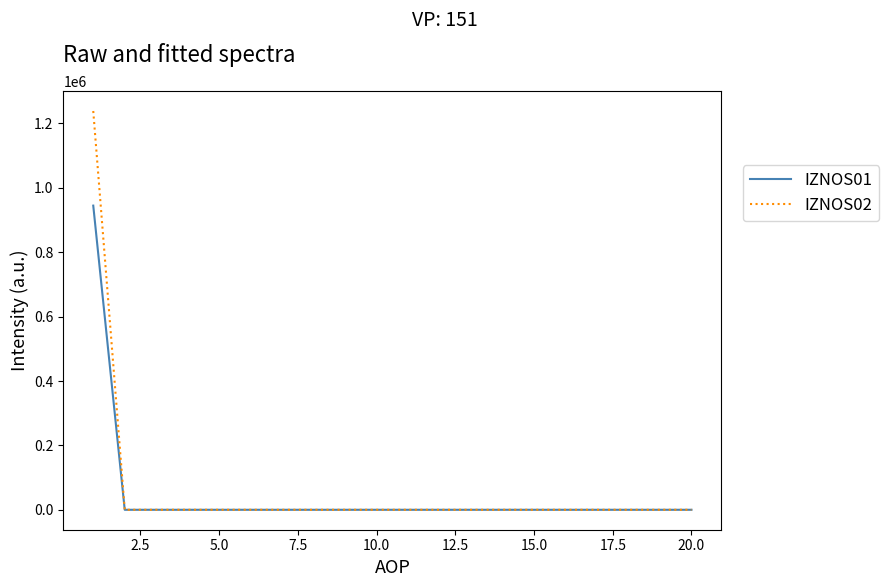

Rank the series by their maximum value, from highest to lowest.

IZNOS02, IZNOS01